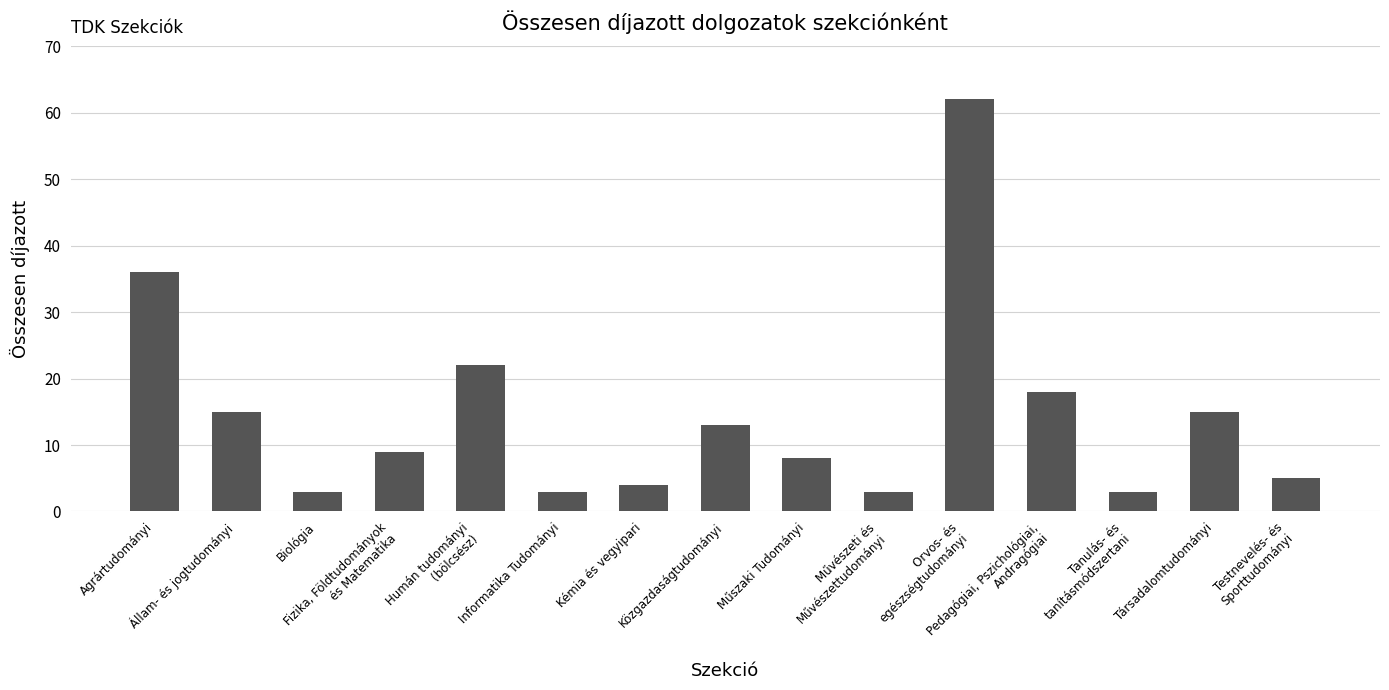

Between Orvos- és
egészségtudományi and Tanulás- és
tanításmódszertani, which is larger?

Orvos- és
egészségtudományi